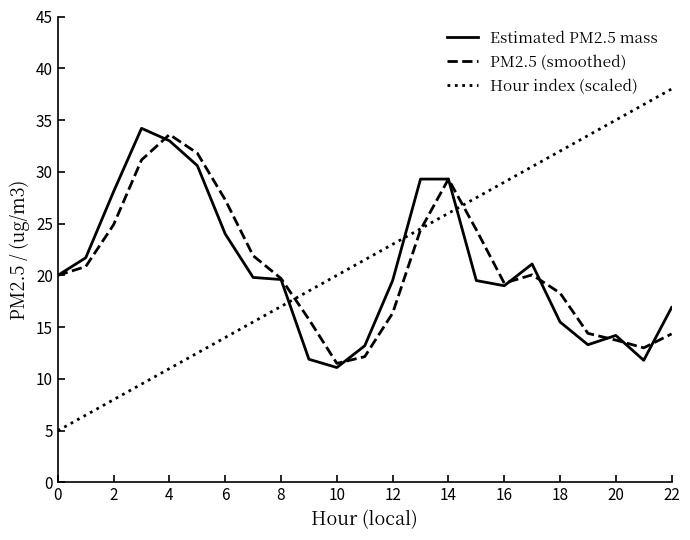

True or false: PM2.5 (smoothed) and Estimated PM2.5 mass intersect in this chart.

True